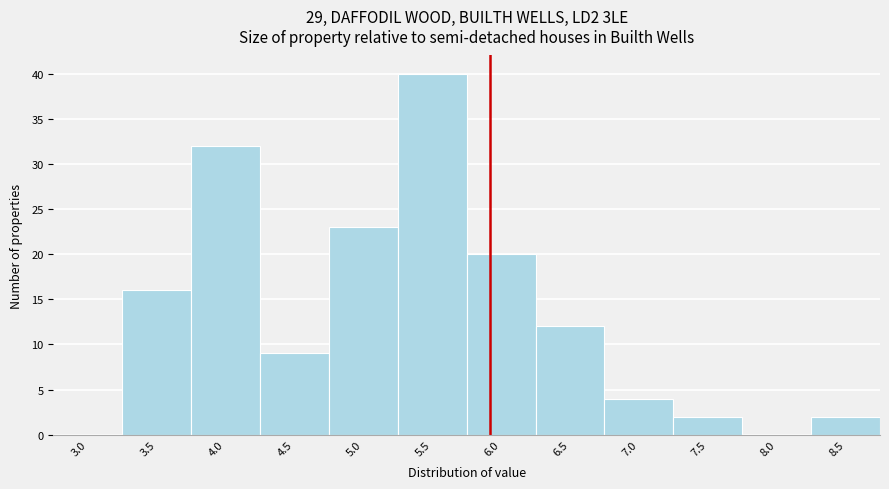

Reading left to right, what are all the values shown in this chart?

3.0=0	3.5=16	4.0=32	4.5=9	5.0=23	5.5=40	6.0=20	6.5=12	7.0=4	7.5=2	8.0=0	8.5=2